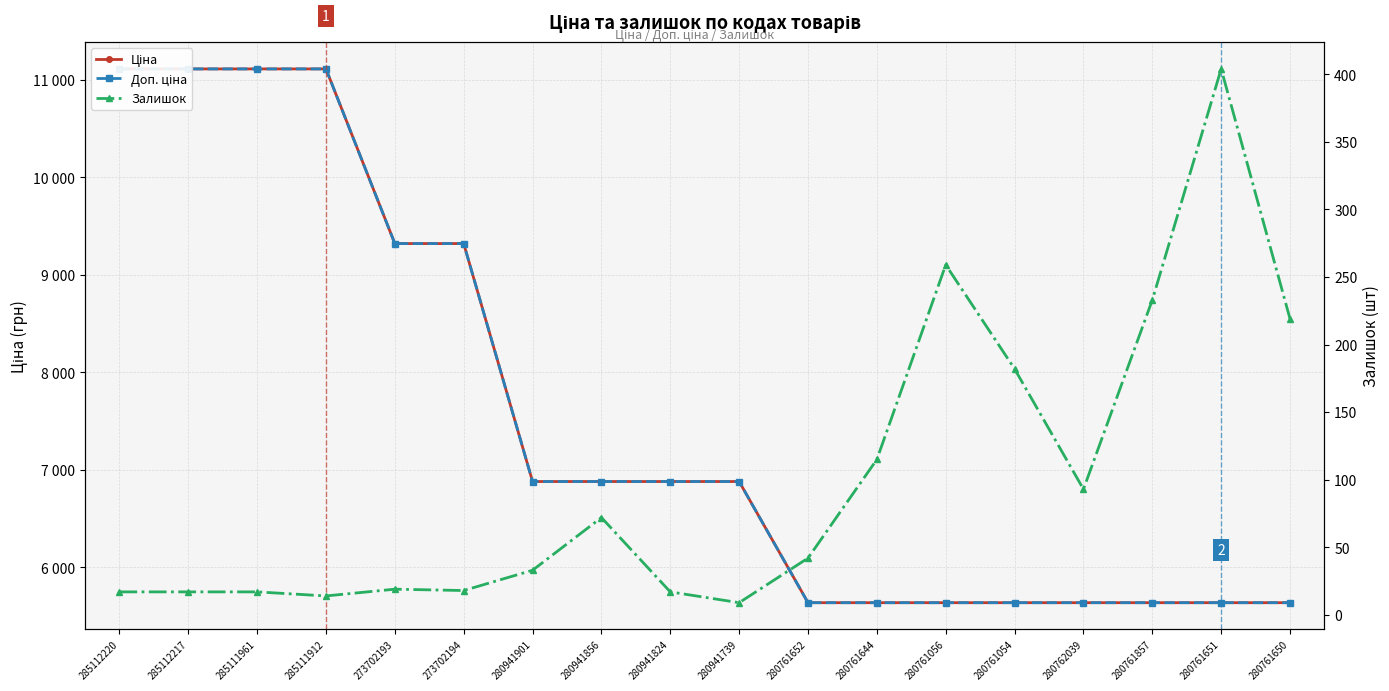

How many values in the Ціна series exceed 6879?

10